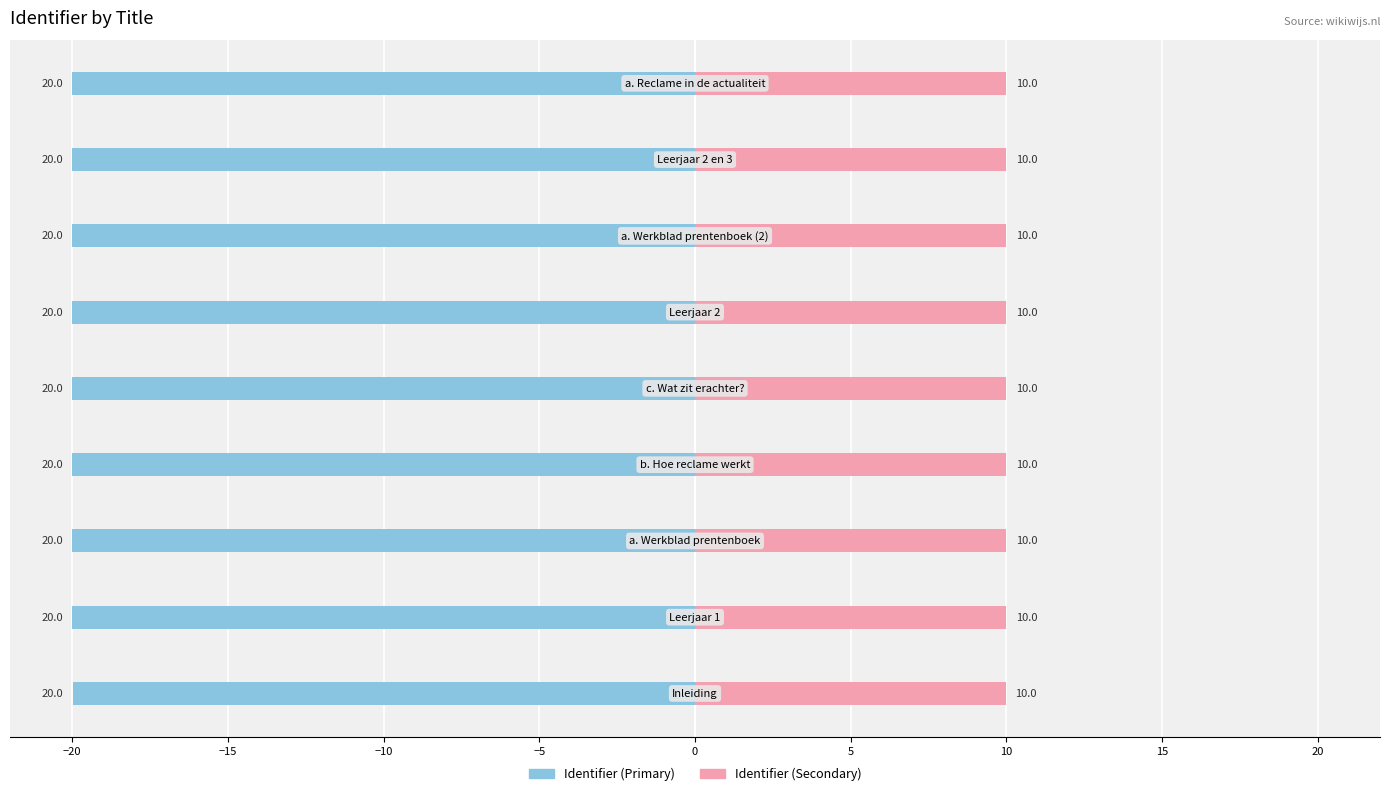

Which series changed the most between −15 and −10?

Identifier (Primary)